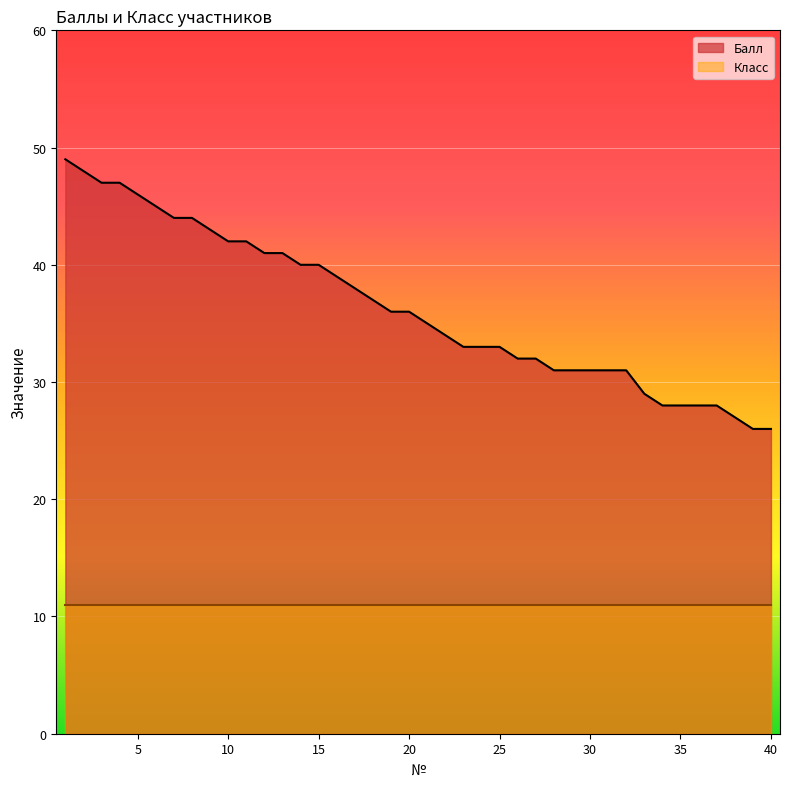

What is the value of the 12th point from the left?

41